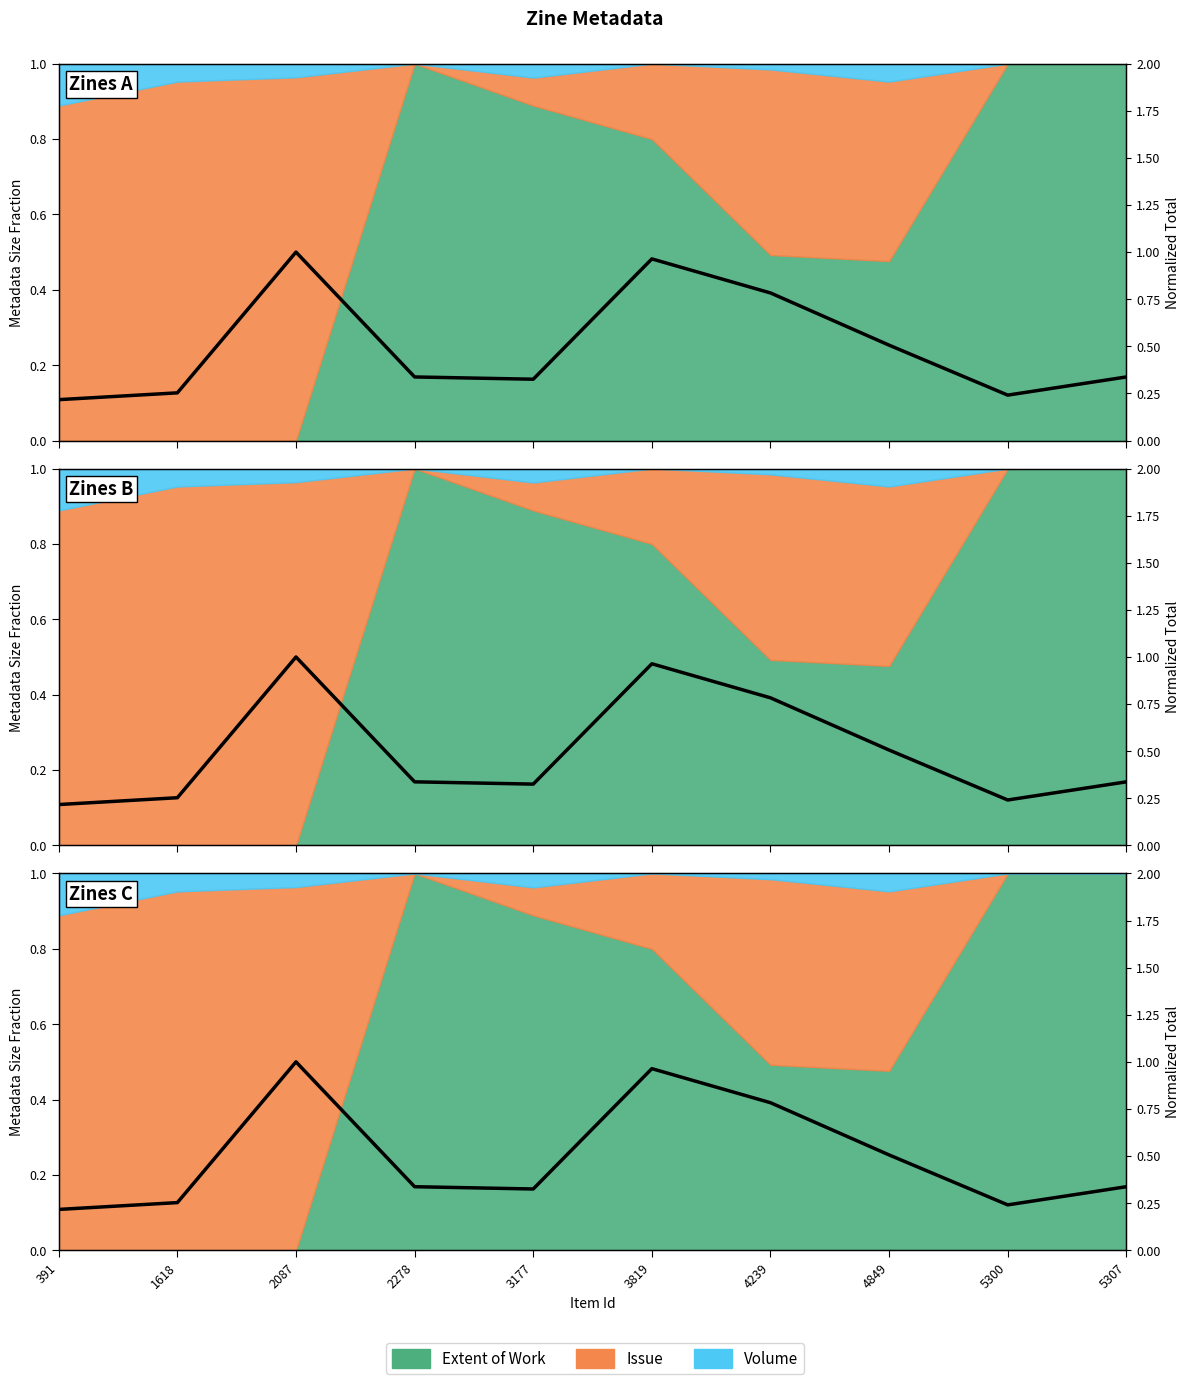

How many interior local peaks (higher than both neighbors) does the data have?

2